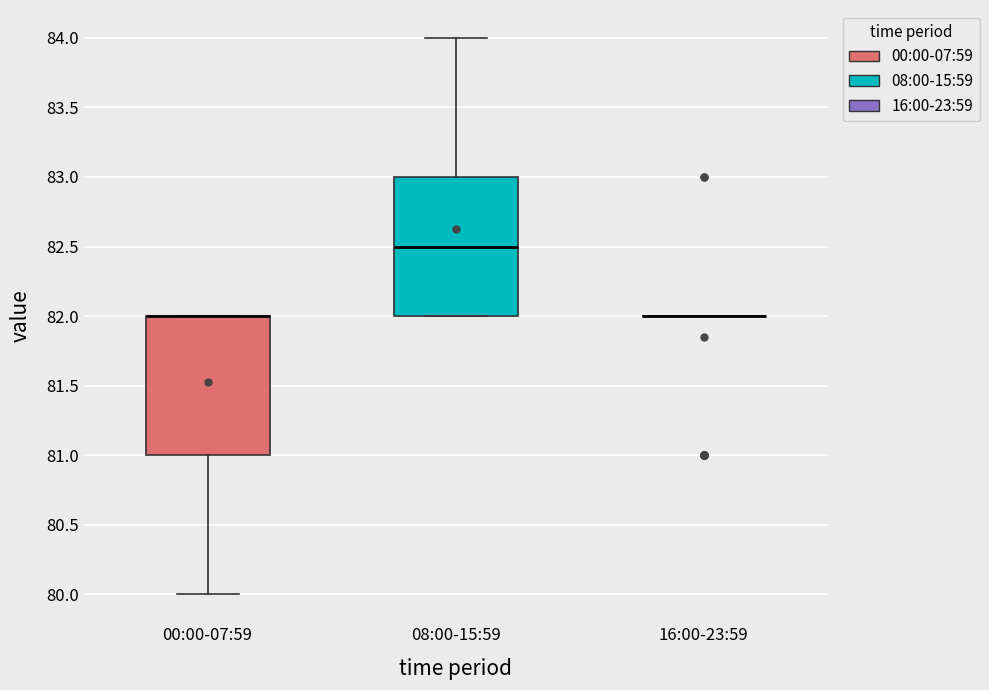

Reading left to right, transcribe this box plot: for each box, give where its median line is, the range the box spans, and where its two whiskers end, as read against the y-axis. The values are not printed on the chart, so give them approximately, as read against the axis.

00:00-07:59: median 82.0 (drawn on the box's upper edge), box 81.0 to 82.0, whiskers 80.0 to 82.0
08:00-15:59: median 82.5, box 82.0 to 83.0, whiskers 82.0 to 84.0
16:00-23:59: box collapsed to a line at 82.0, whiskers 82.0 to 82.0